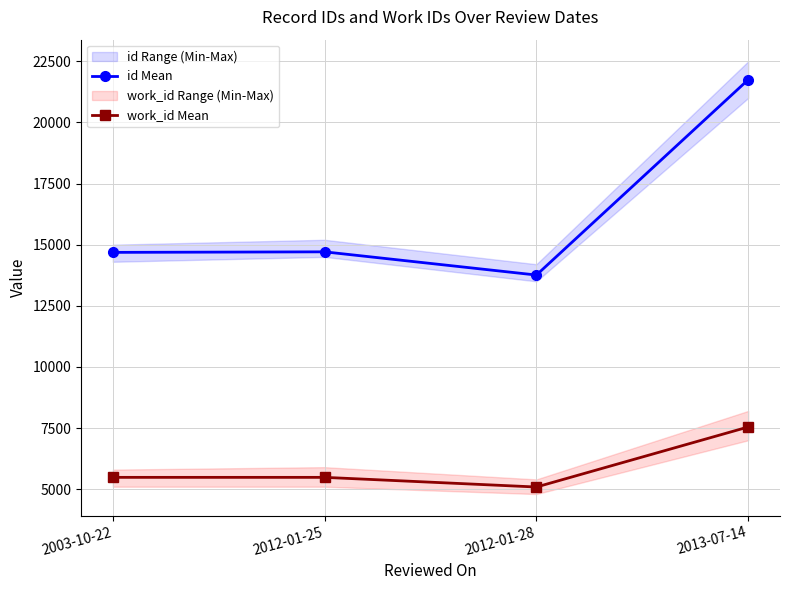

What is the label of the 2nd point from the right?

2012-01-28